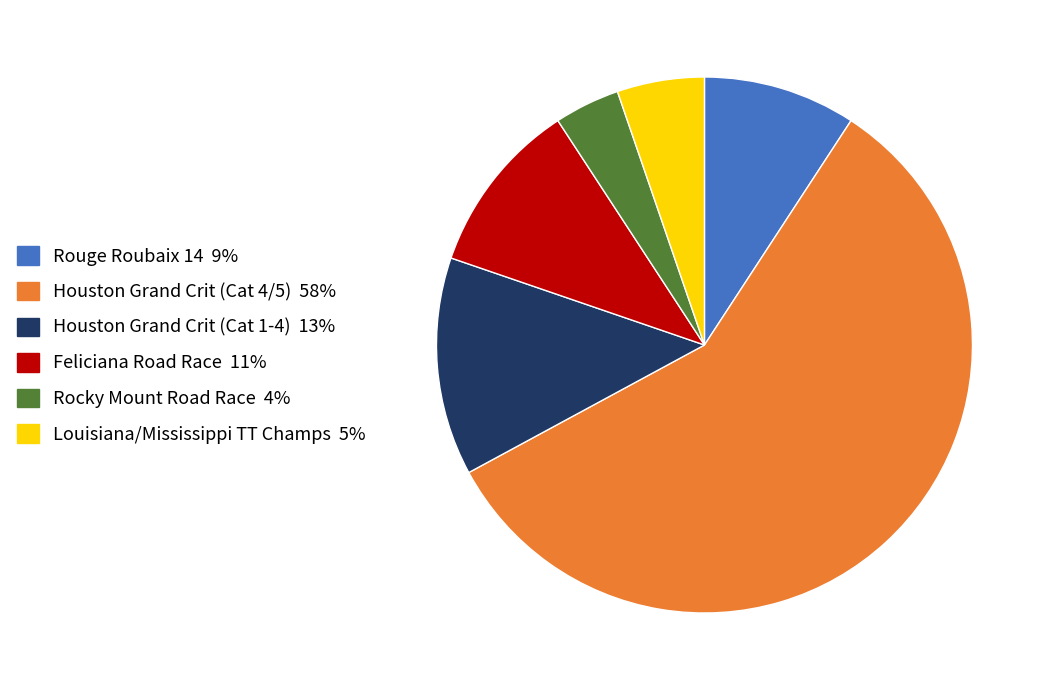

Is there any slice that represents more than half of the pie?

Yes